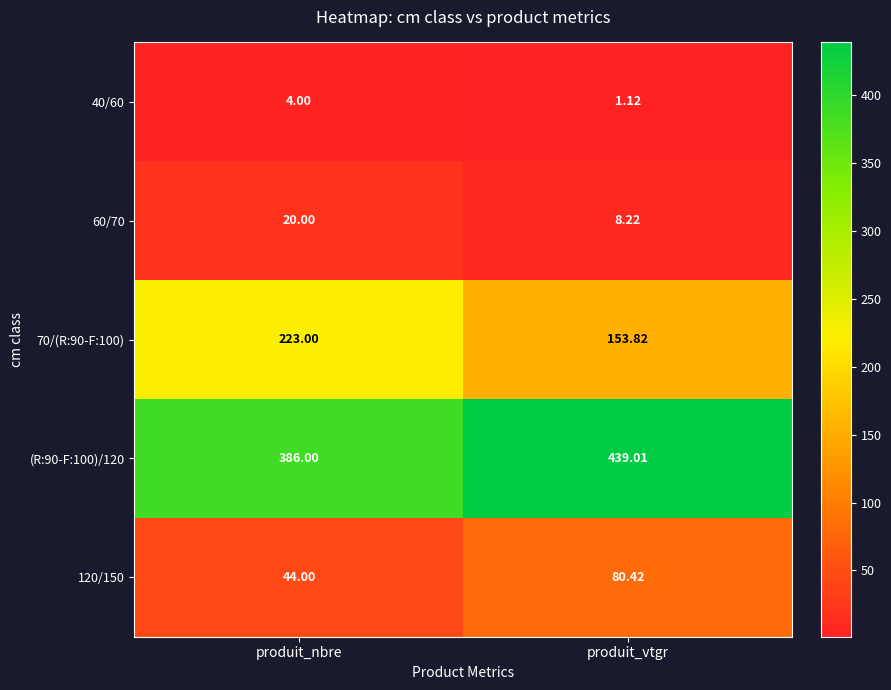

Rank the categories by 70/(R:90-F:100) value from highest to lowest.

produit_nbre, produit_vtgr